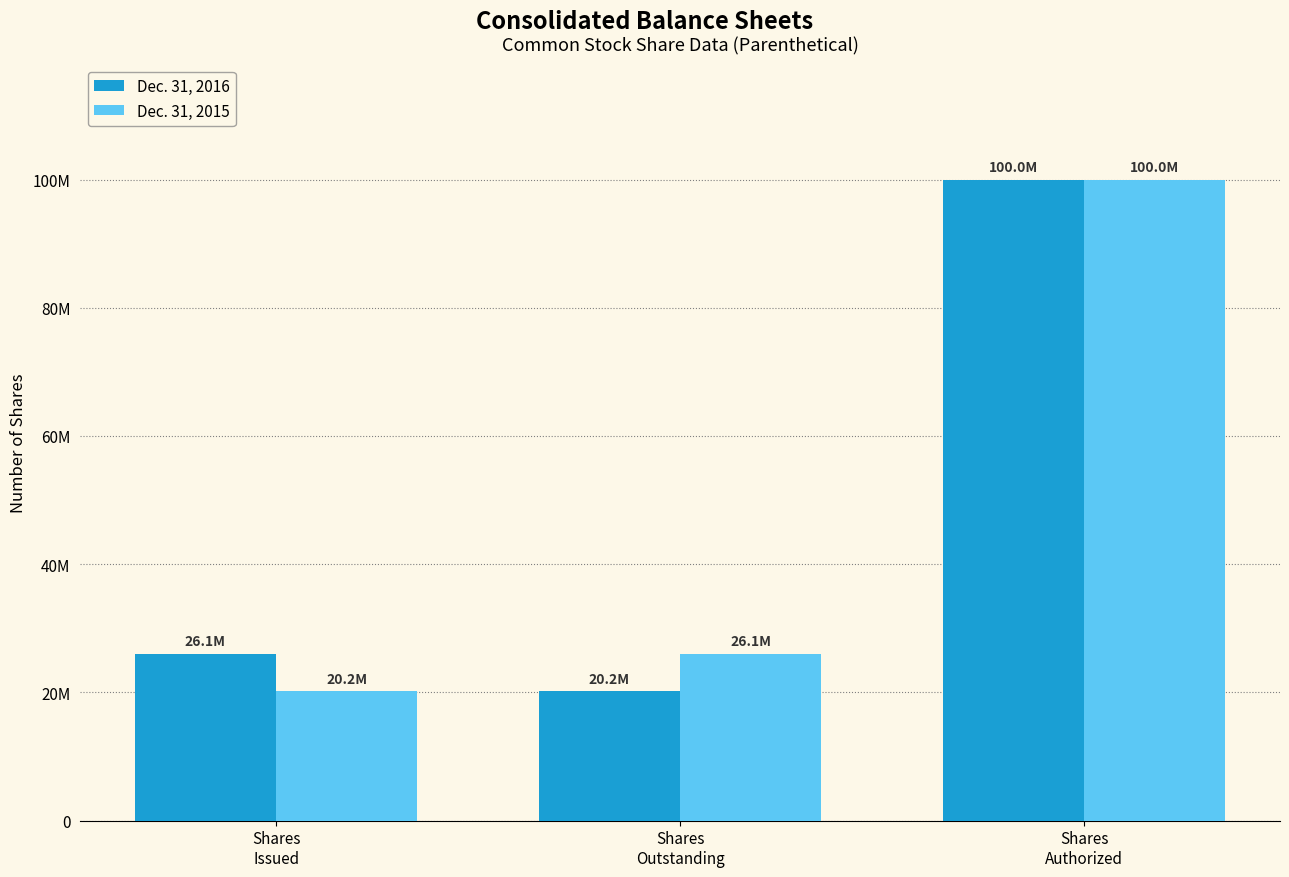

What are all the series names shown in the legend?

Dec. 31, 2016, Dec. 31, 2015